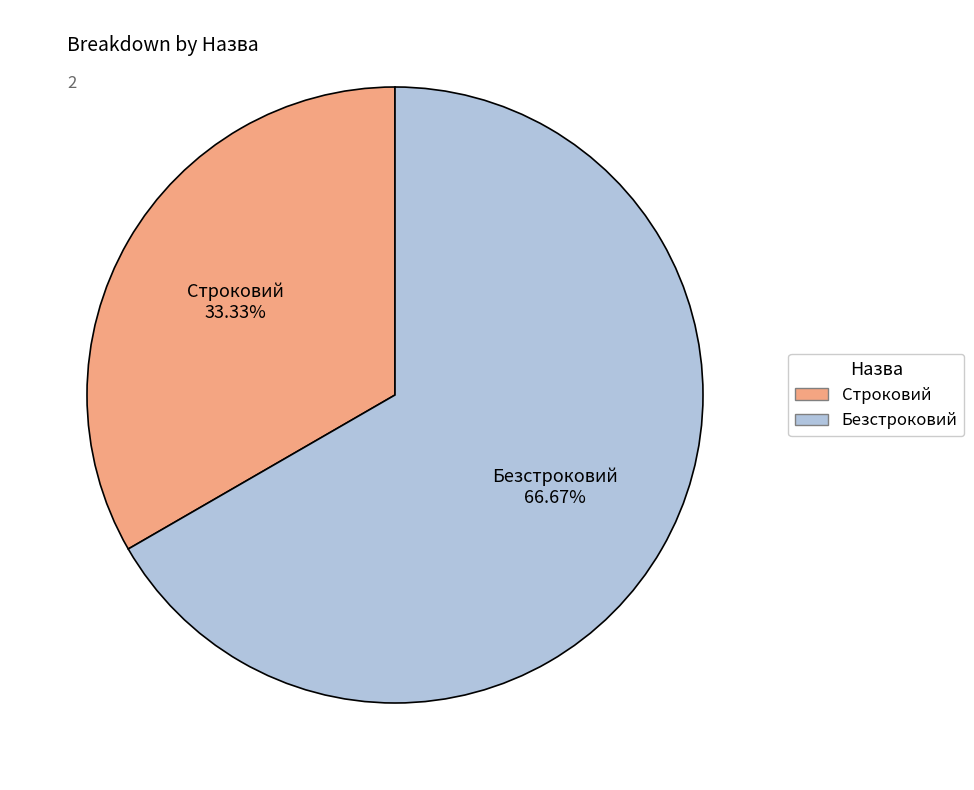

Which slice represents more than half of the pie?

Безстроковий